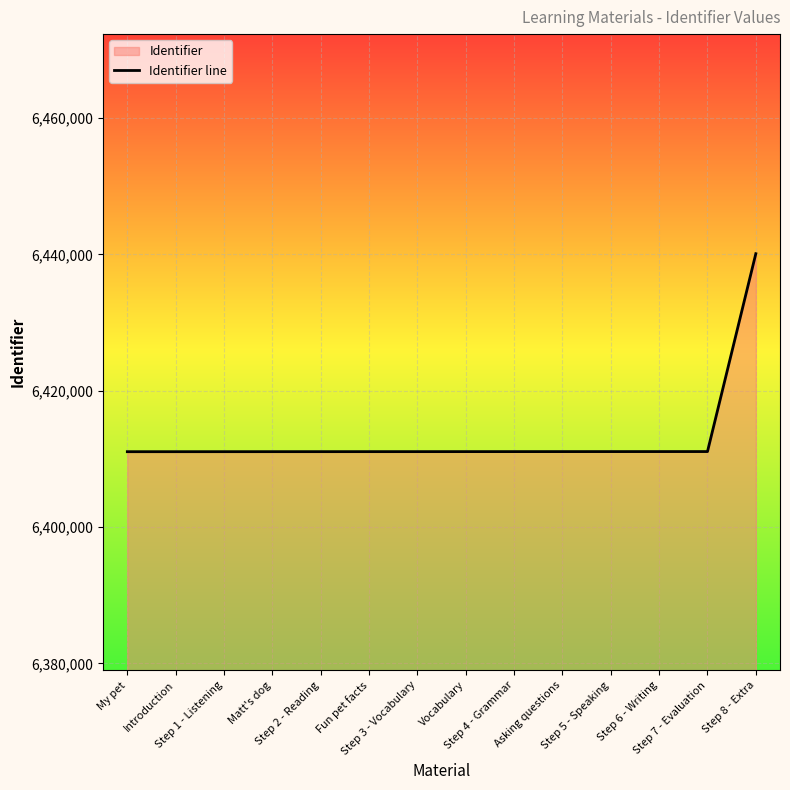

What is the label of the 8th point from the right?

Step 3 - Vocabulary